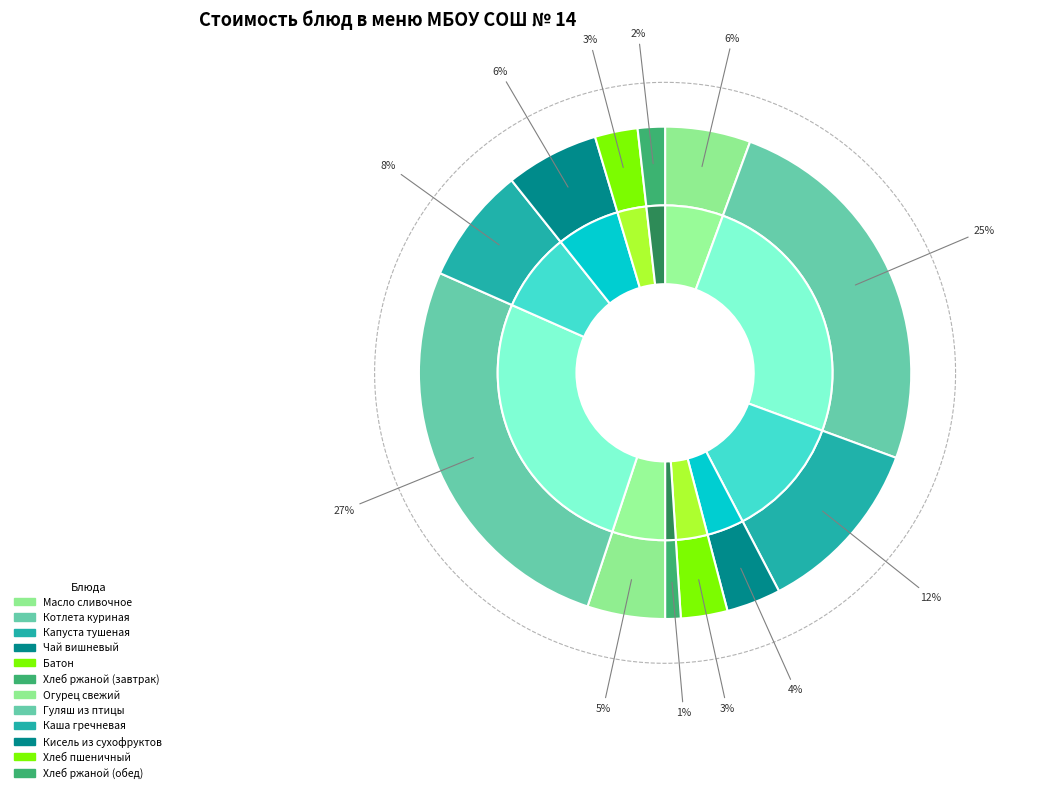

How much of the chart is everything except Огурец свежий?

94.9%